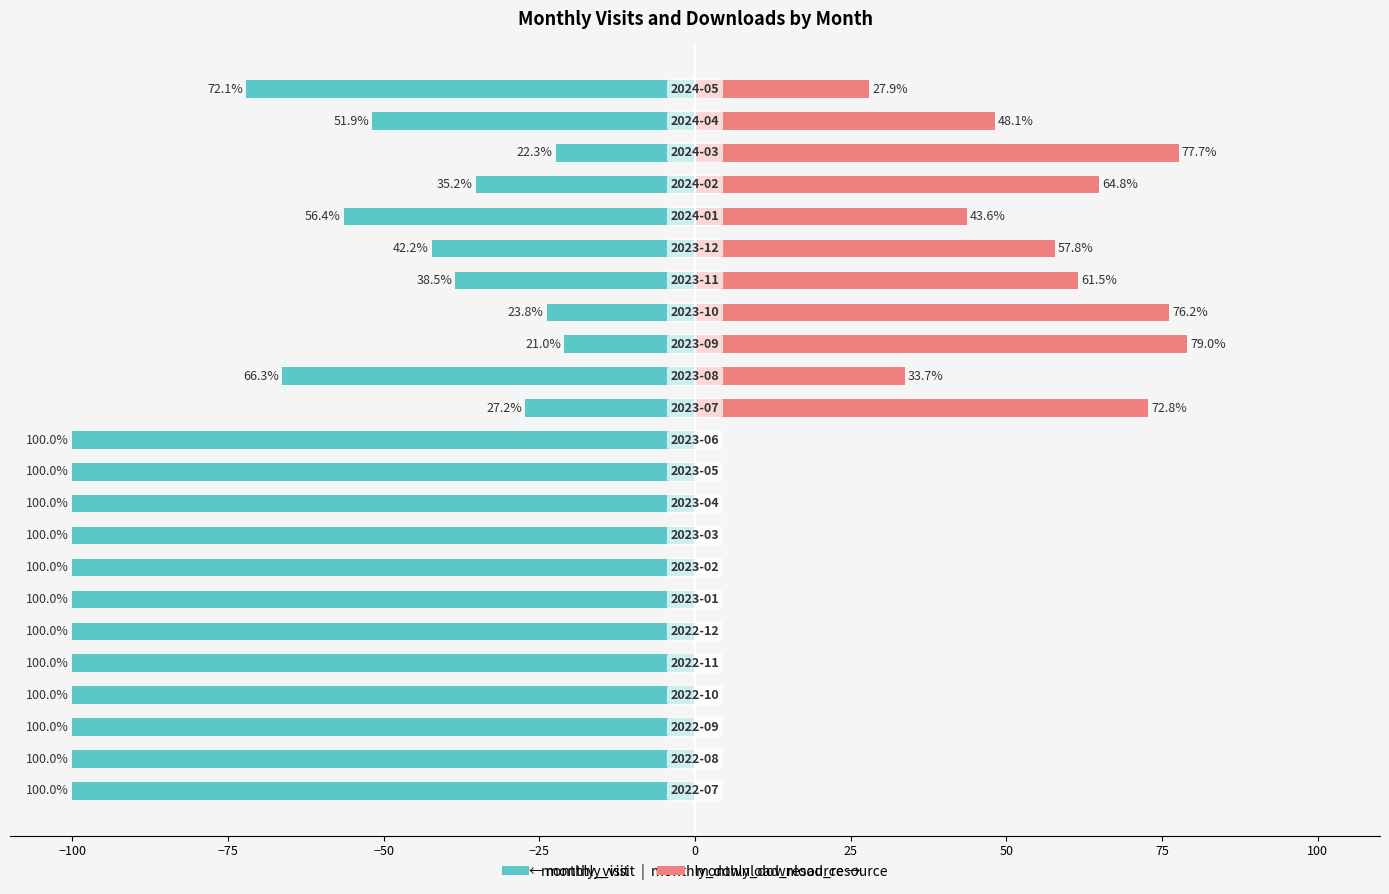

How many bars are there in each group?

2